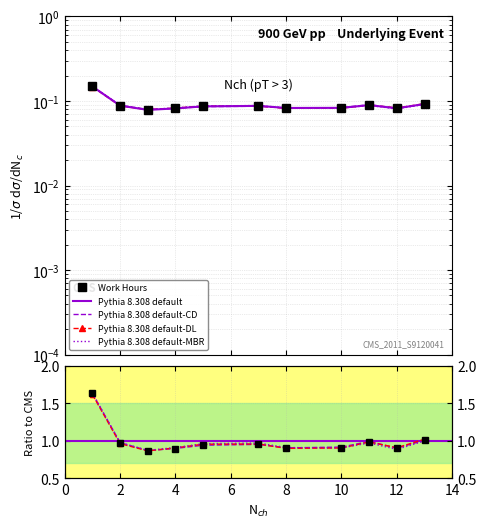

Count the number of categories in the chart.

11